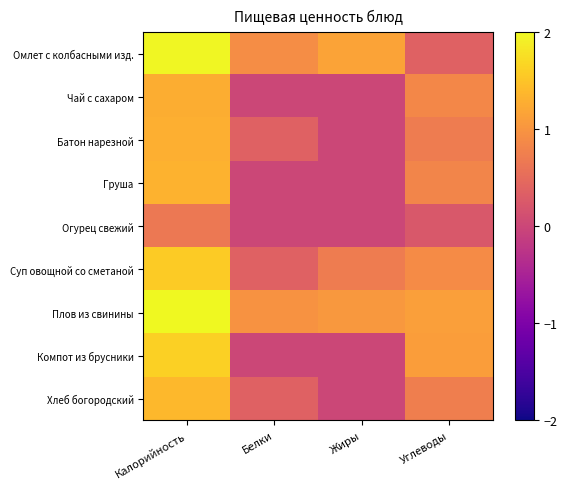

Which series changed the most between Белки and Жиры?

Батон нарезной